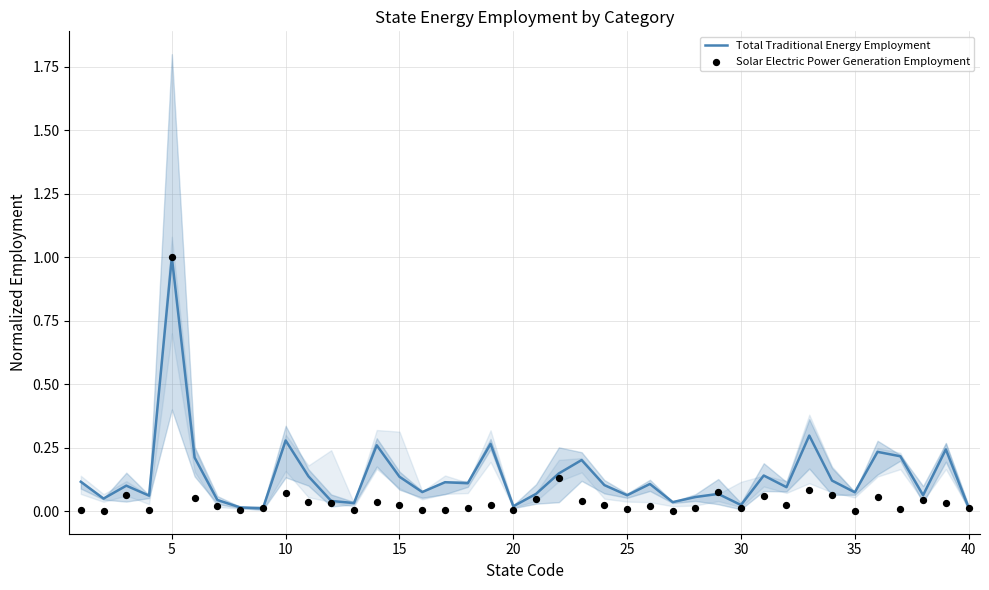

What are all the series names shown in the legend?

Total Traditional Energy Employment, Solar Electric Power Generation Employment